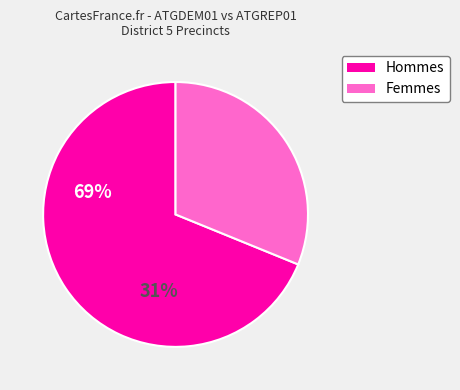

Does any single category account for the majority?

Yes